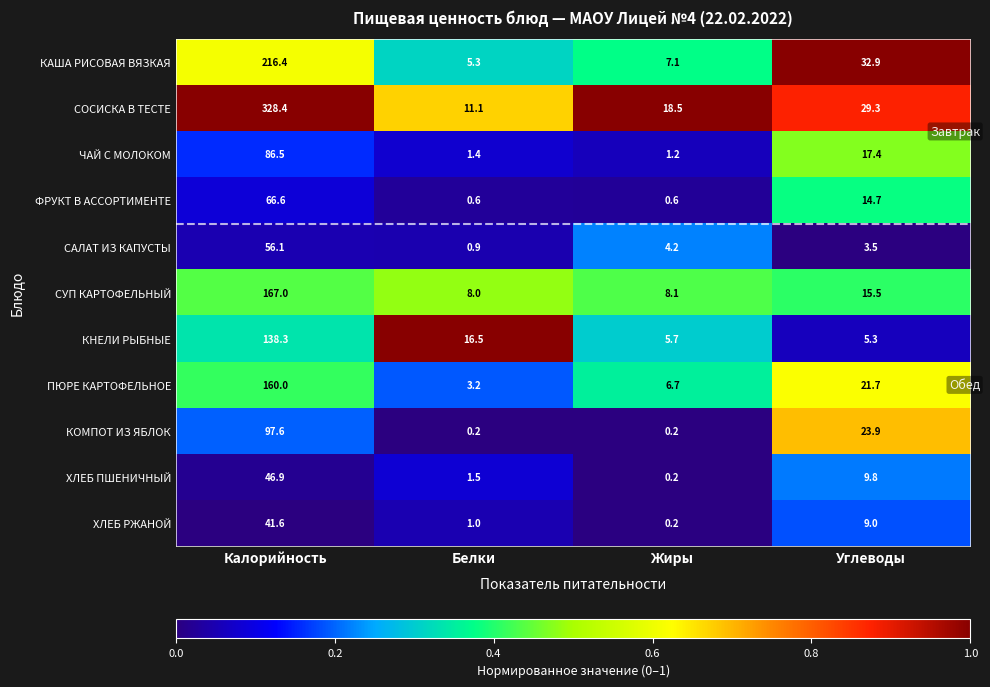

What is the difference between the highest and lowest values at Углеводы?

29.4